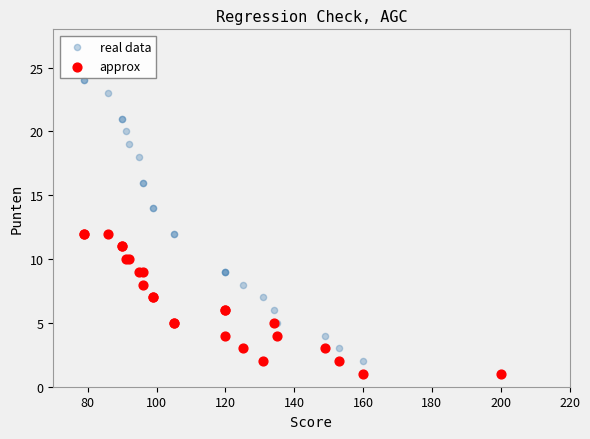

Which series reaches the maximum Y coordinate?

real data